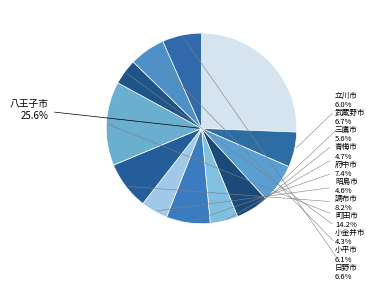

How many segments does this pie chart have?

12